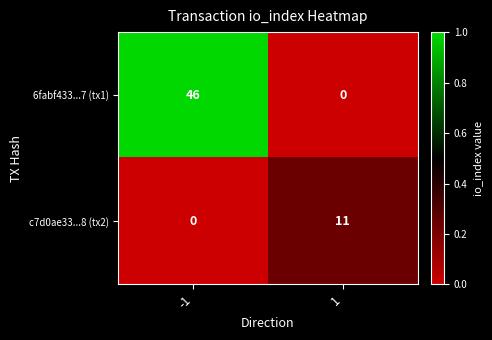

How many series are shown in this chart?

2